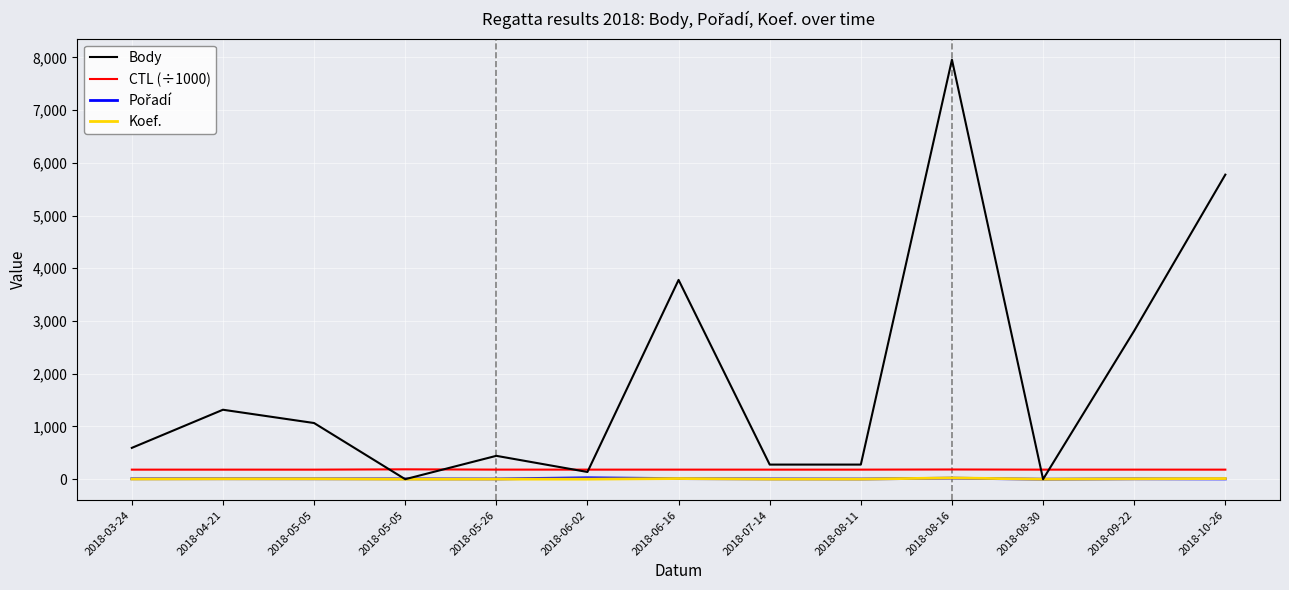

What is the difference between the highest and lowest values at 2018-09-22?

2807.0